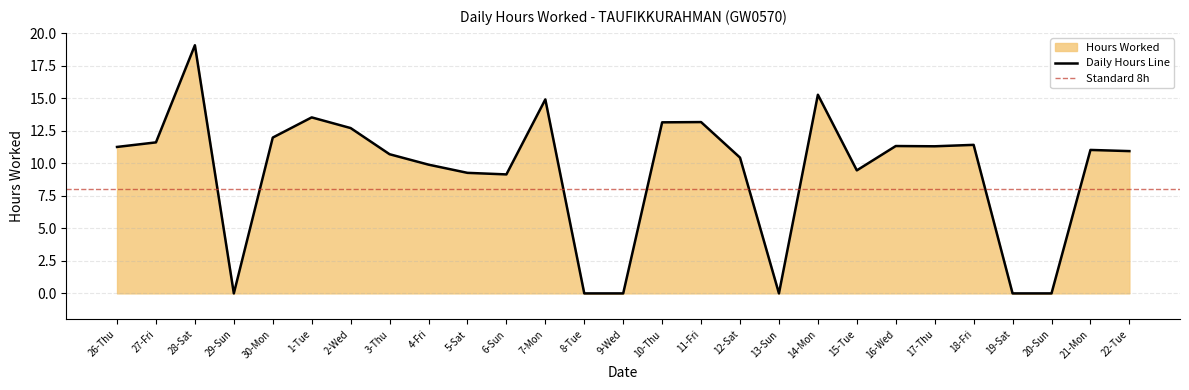

Where is the data nearest to the value 9?

6-Sun